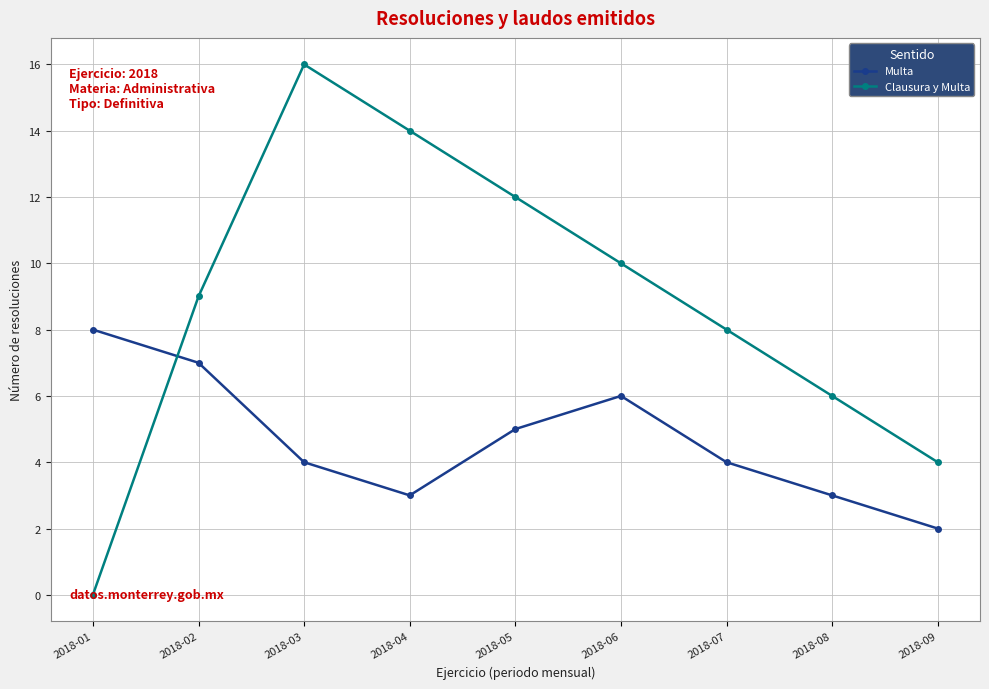

What is the value of the Multa point at the 1st from the left?

8